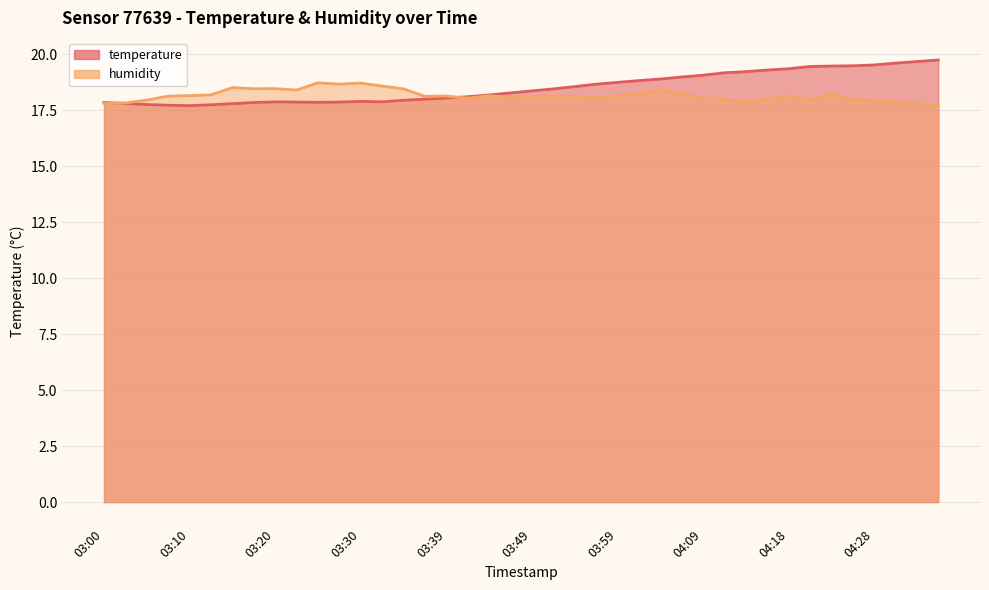

At which category is the sum across all series the highest?

04:23